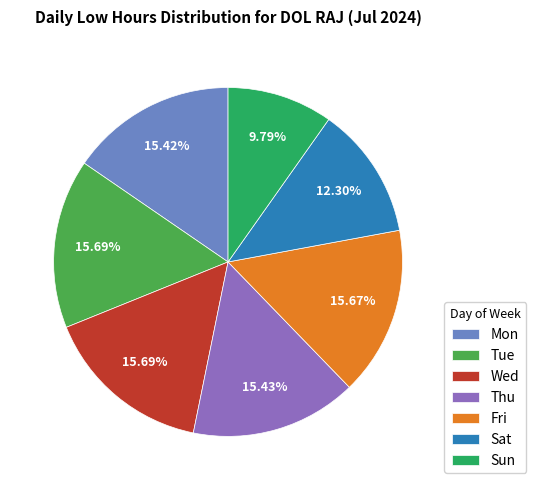

Combined, what portion of the pie is Wed and Mon?

31.1%